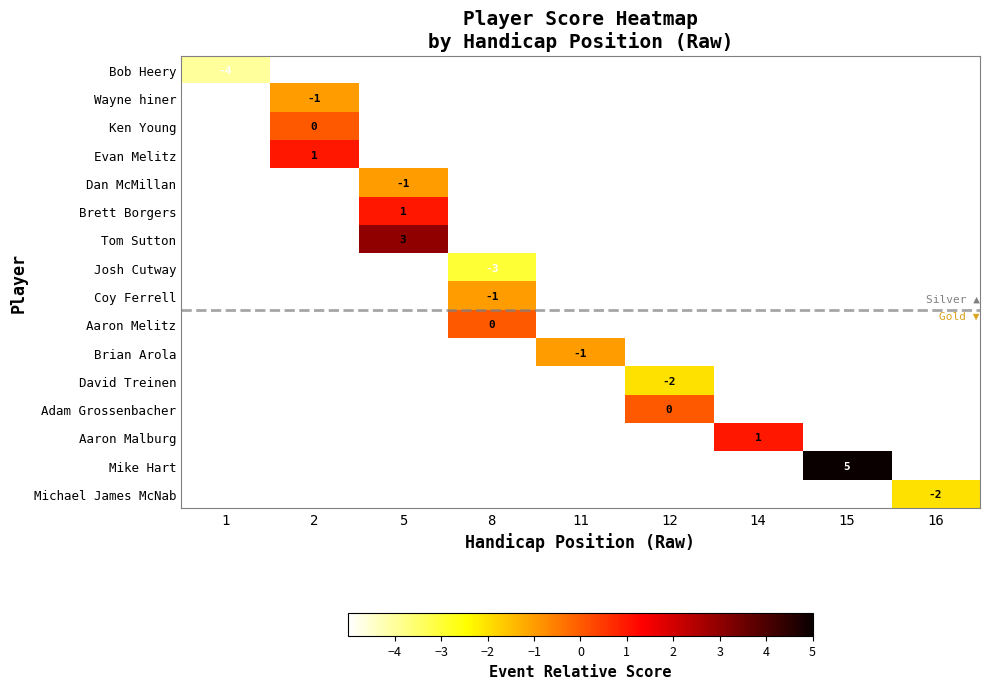

At how many categories does at least one series exceed 3?

1